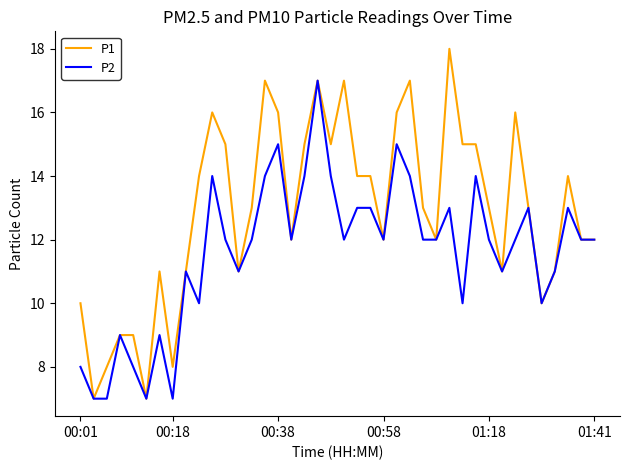

Which series has the largest range (max minus min)?

P1